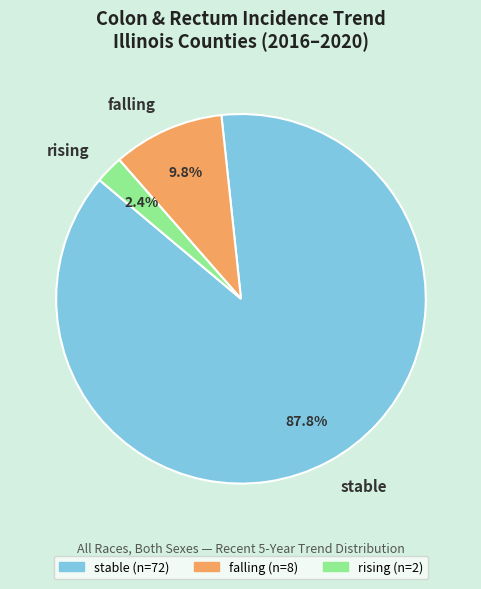

To the nearest percent, what is the combined percentage of stable and rising?

90%